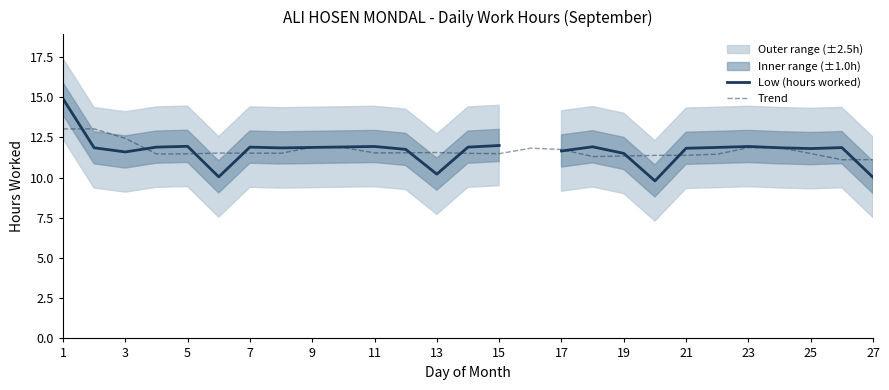

What is the difference between the Low (hours worked) values at 23 and 15?

0.1